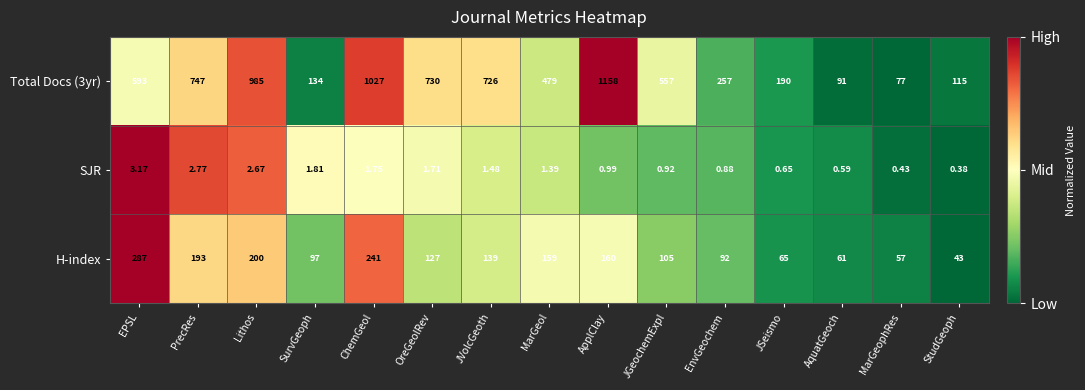

Which category has the lowest value in the Total Docs (3yr) series?

MarGeophRes